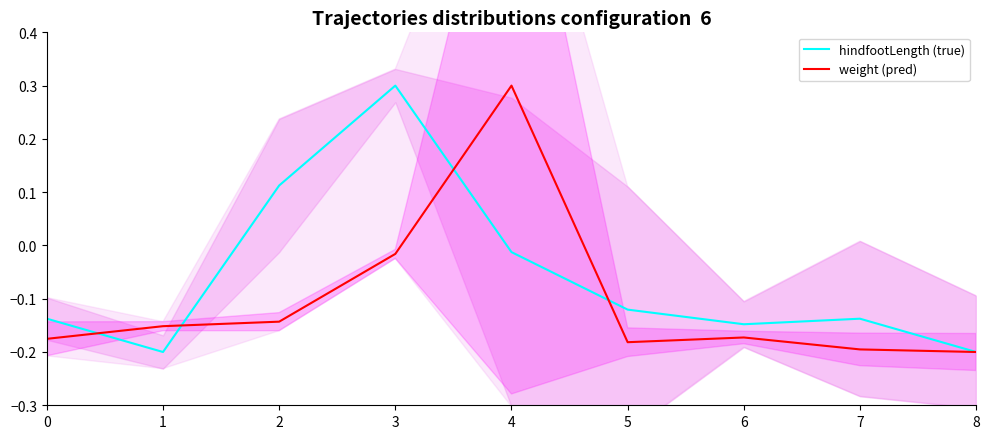

What is the sum of the weight (pred) values at 7 and 5?

-0.4